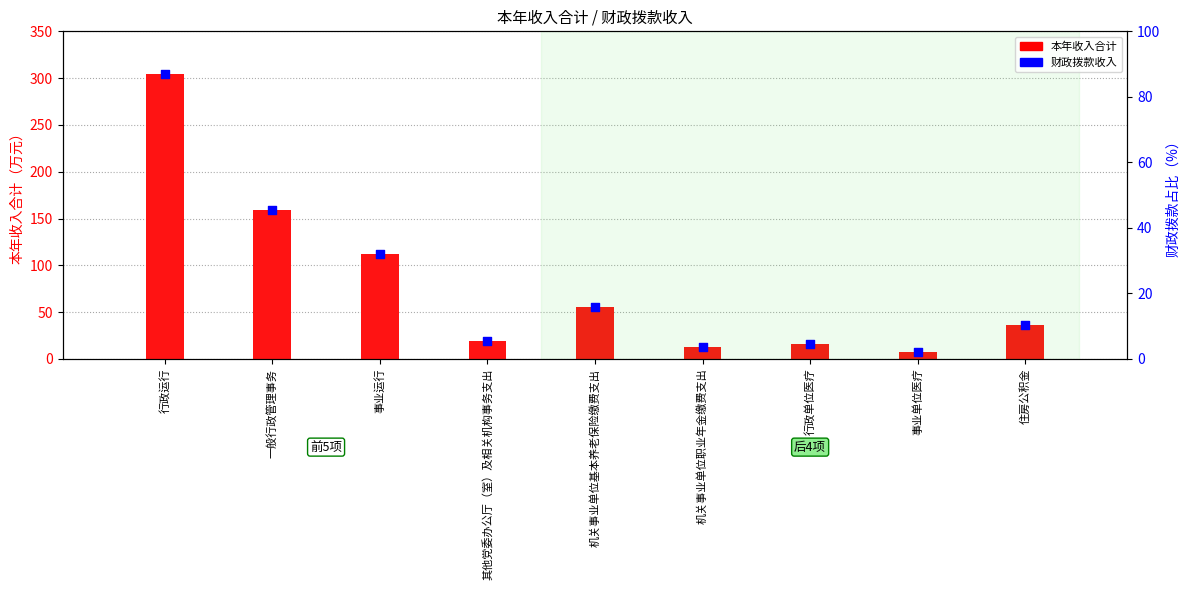

What are all the series names shown in the legend?

本年收入合计, 财政拨款收入